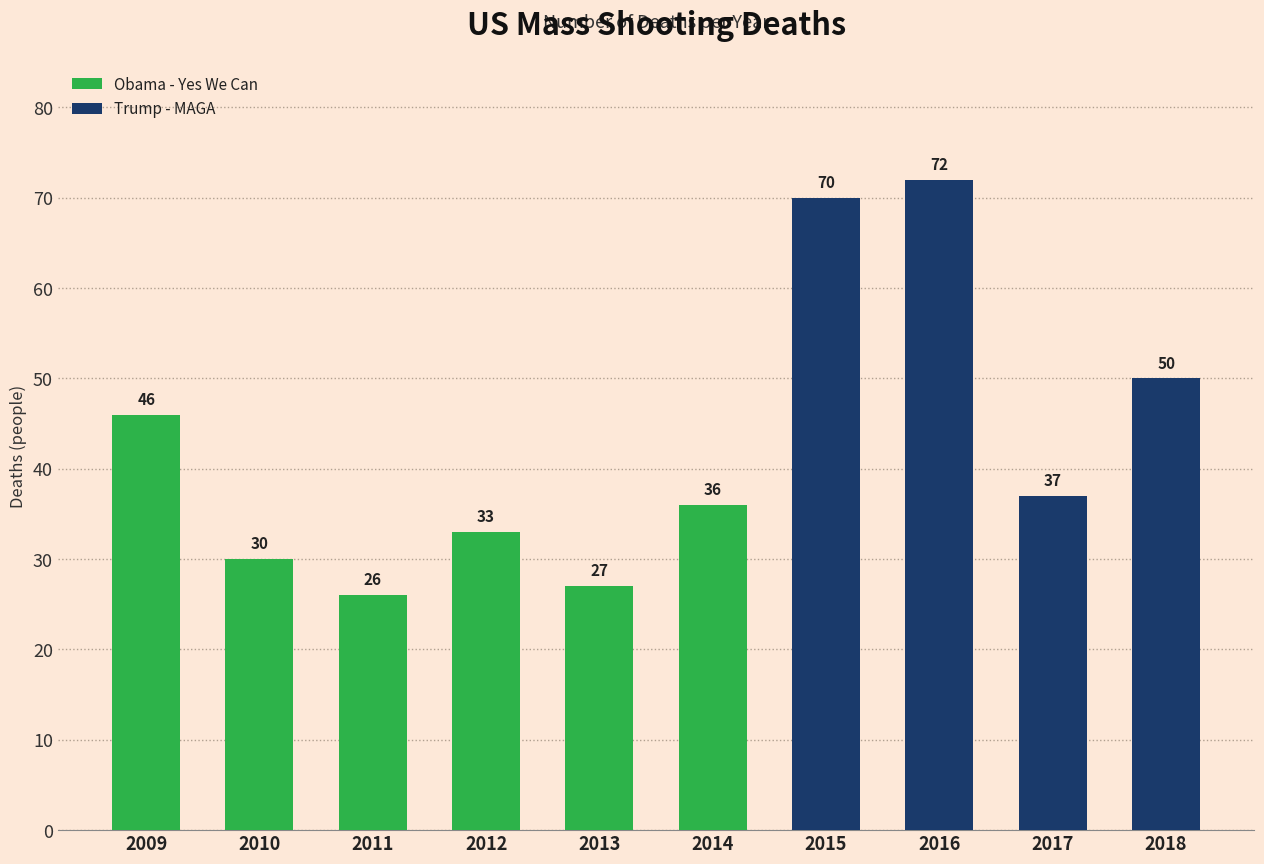

Reading left to right, extract all data points from this chart.

46	30	26	33	27	36	70	72	37	50